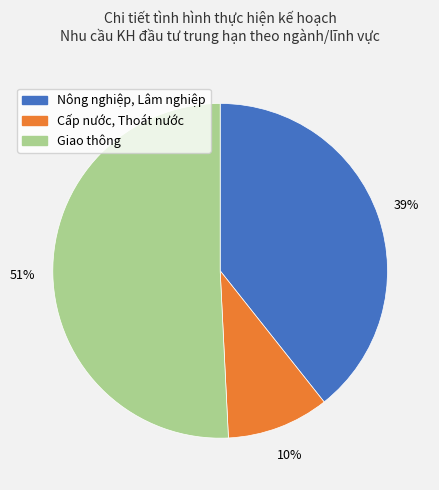

To the nearest percent, what is the average slice percentage?

33%